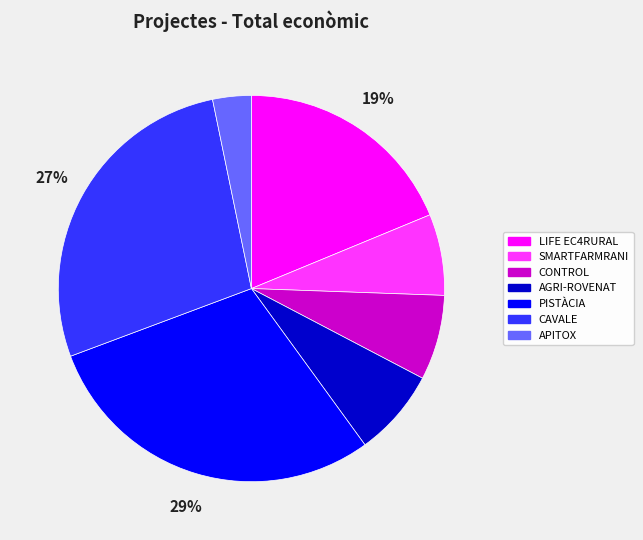

Is it true that LIFE EC4RURAL is 19% of the pie?

True